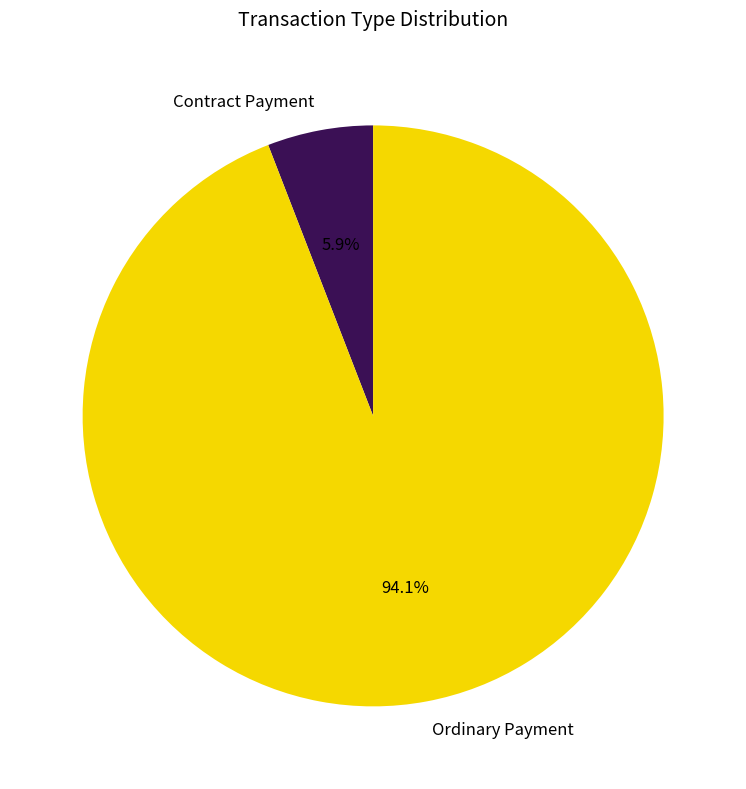

Count the number of slices in the pie.

2